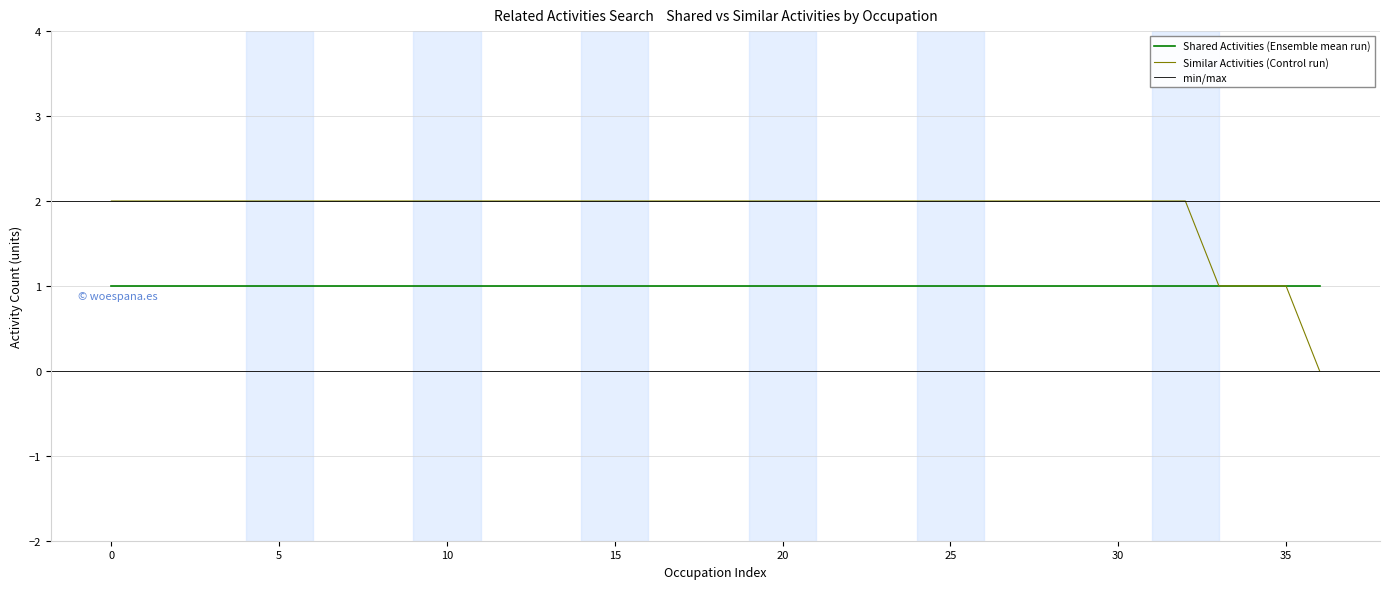

The Similar Activities (Control run) series shows 3 at 20. True or false?

False